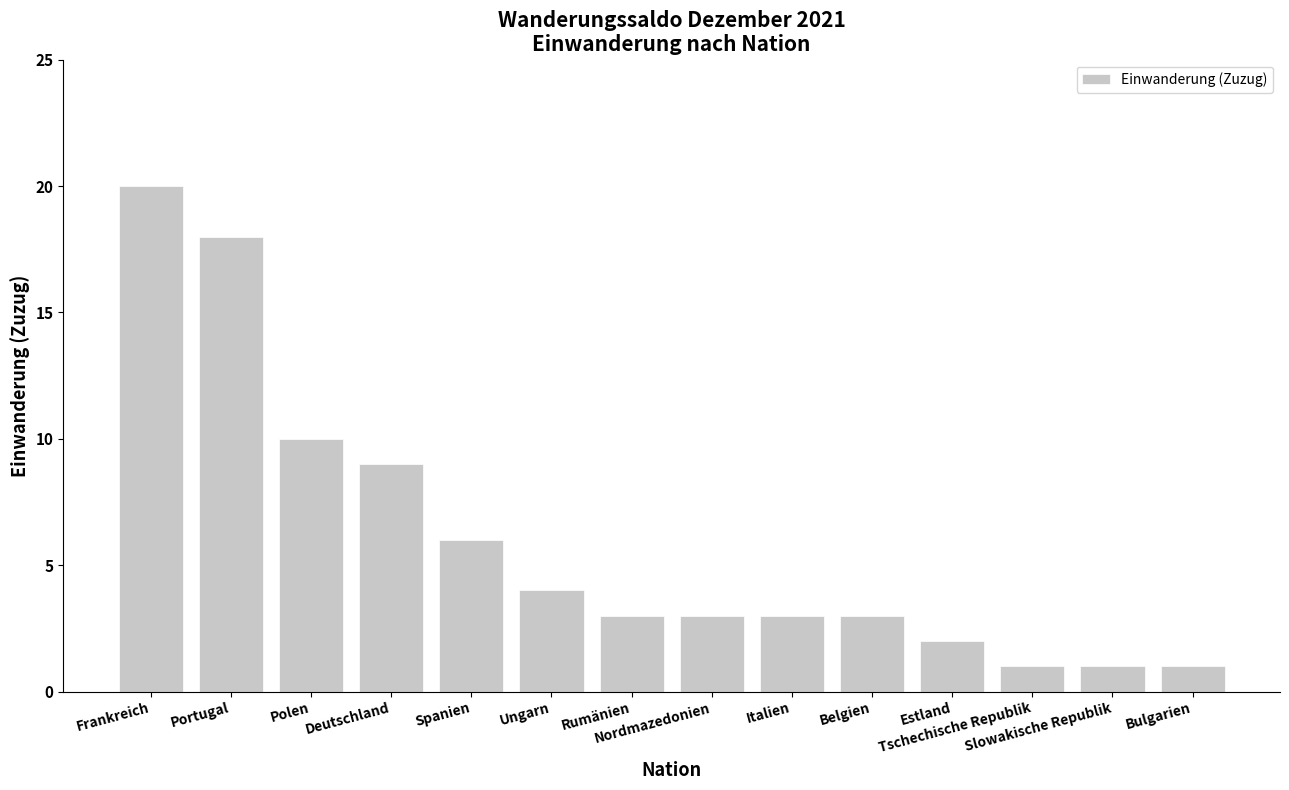

What is the average value?

6